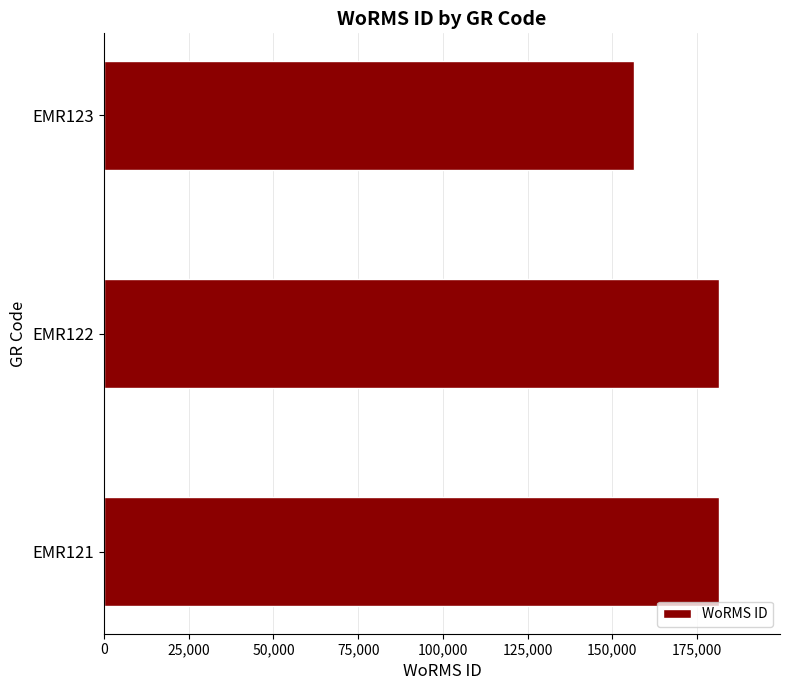

Is it true that the value at EMR122 is 181364?

True